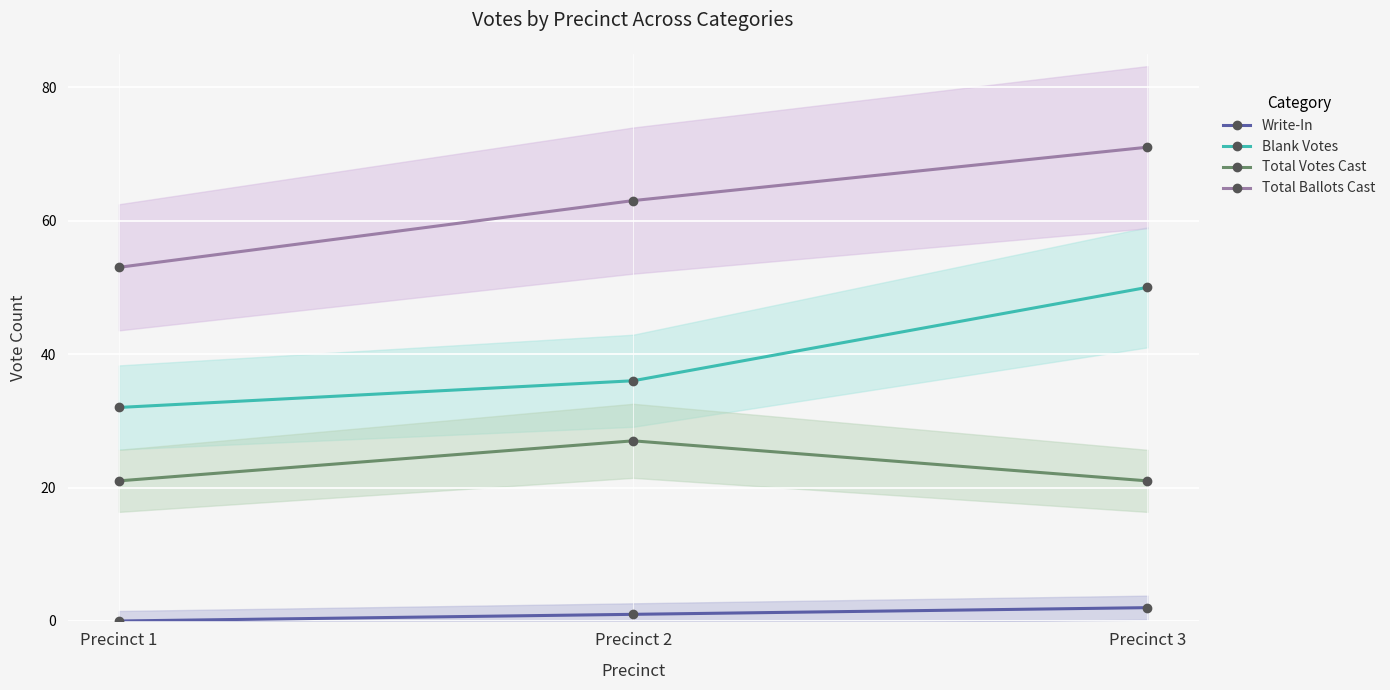

True or false: Total Ballots Cast has a value of 53 at Precinct 1.

True